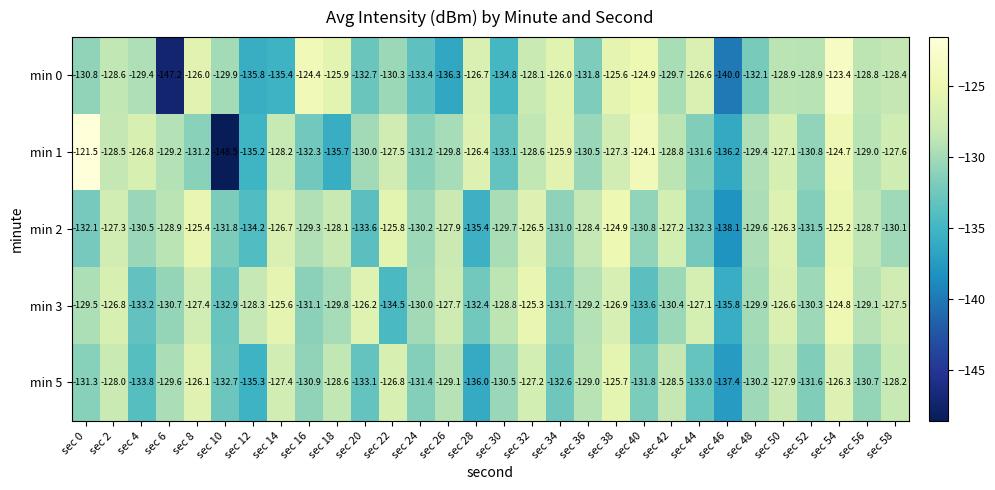

Rank the series at sec 2 from highest to lowest value.

min 3, min 2, min 5, min 1, min 0